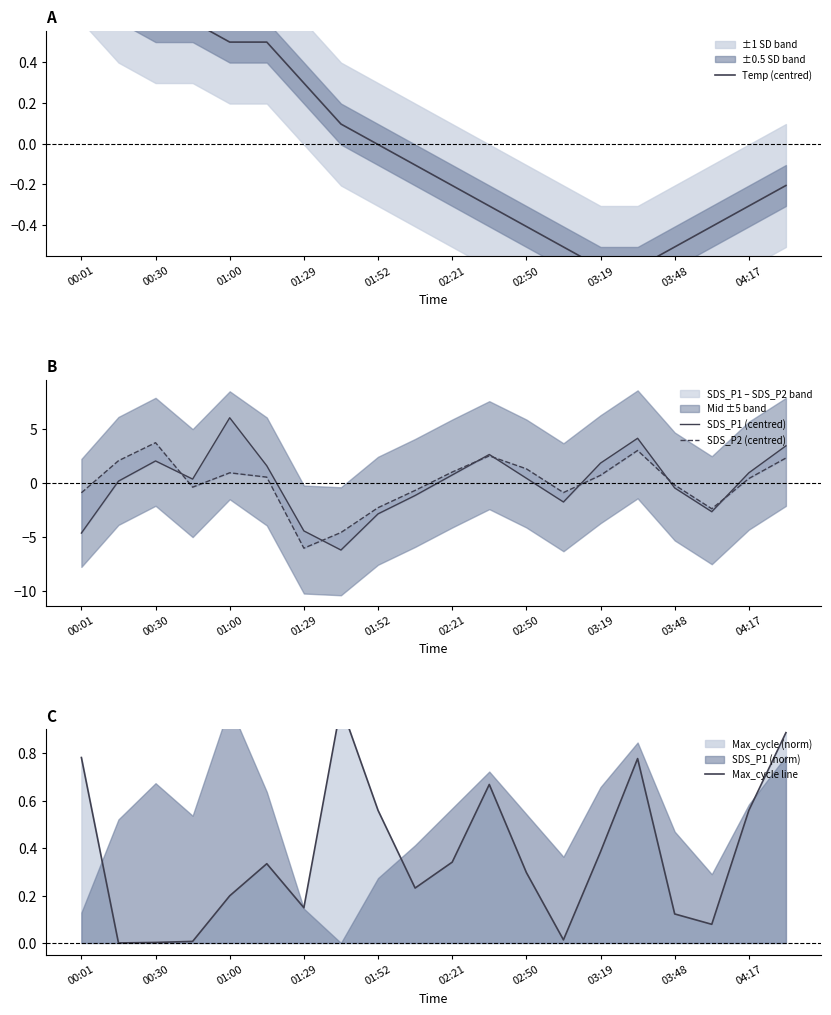

What is the sum of all Max_cycle line values?

7.4